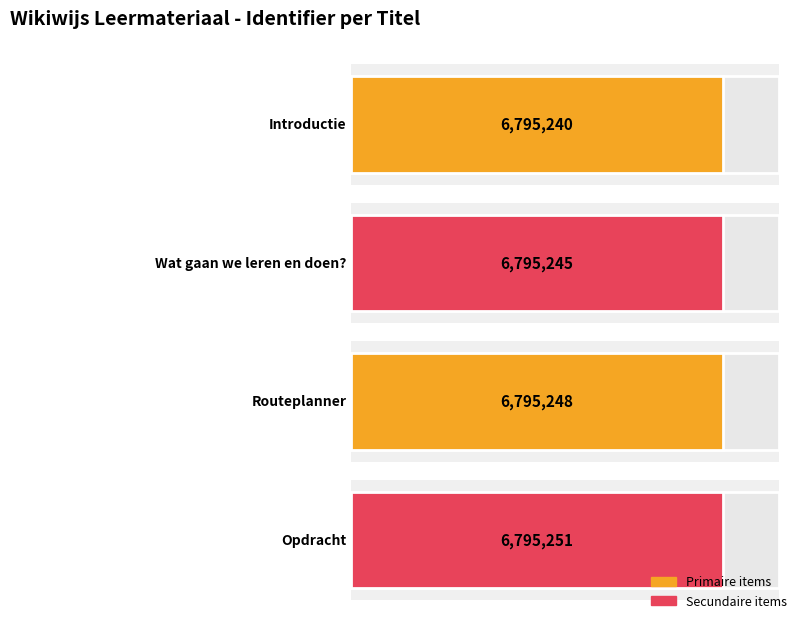

What is the difference between the maximum and minimum values?

11